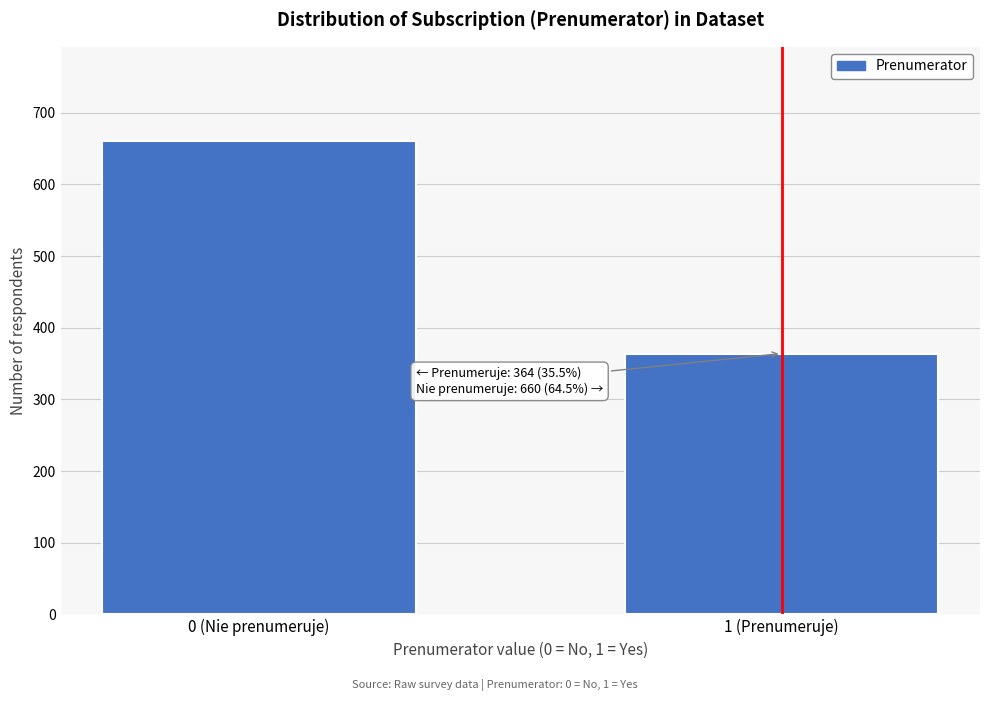

Reading right to left, extract all data points from this chart.

364	660